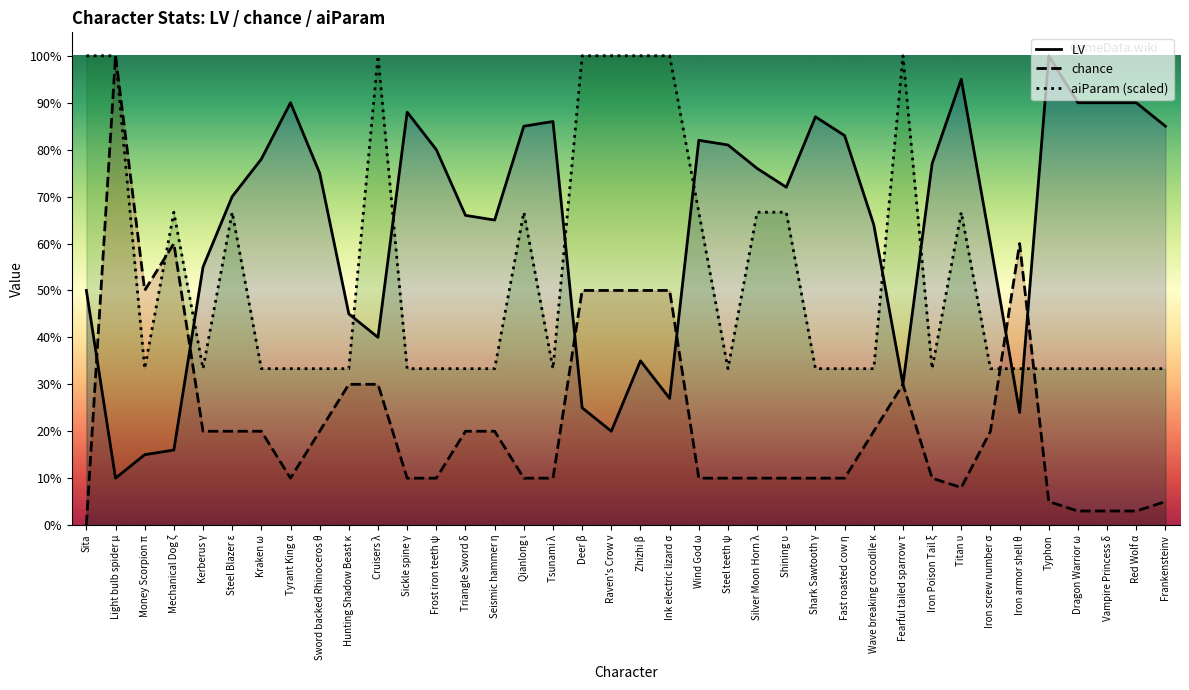

Where is chance nearest to the value 50?

Money Scorpion π